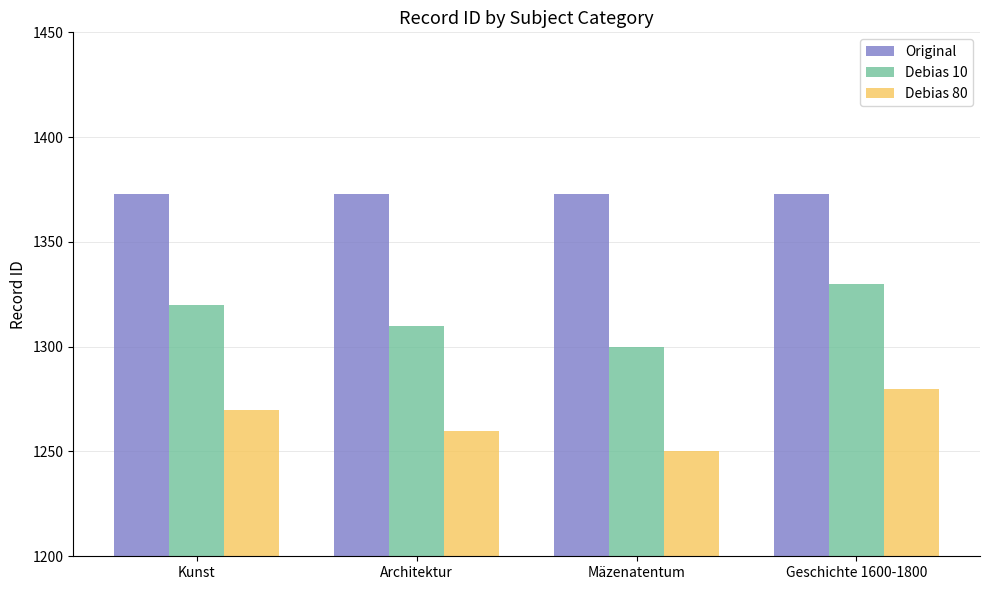

Count the Debias 80 values in the range 1260 to 1280.

3